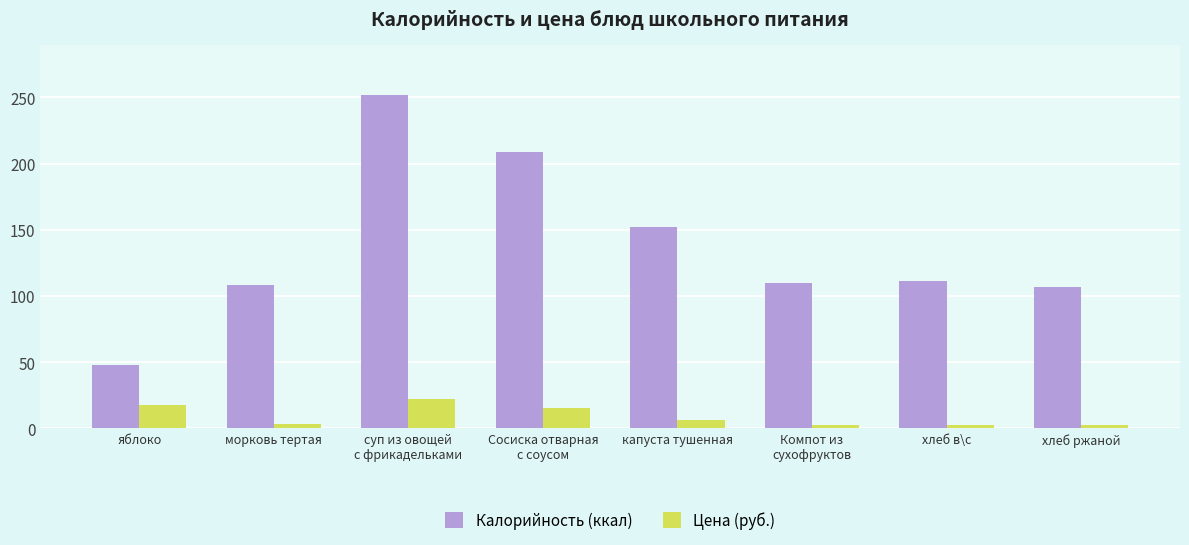

Where does the Калорийность (ккал) series first go above 111?

суп из овощей
с фрикадельками